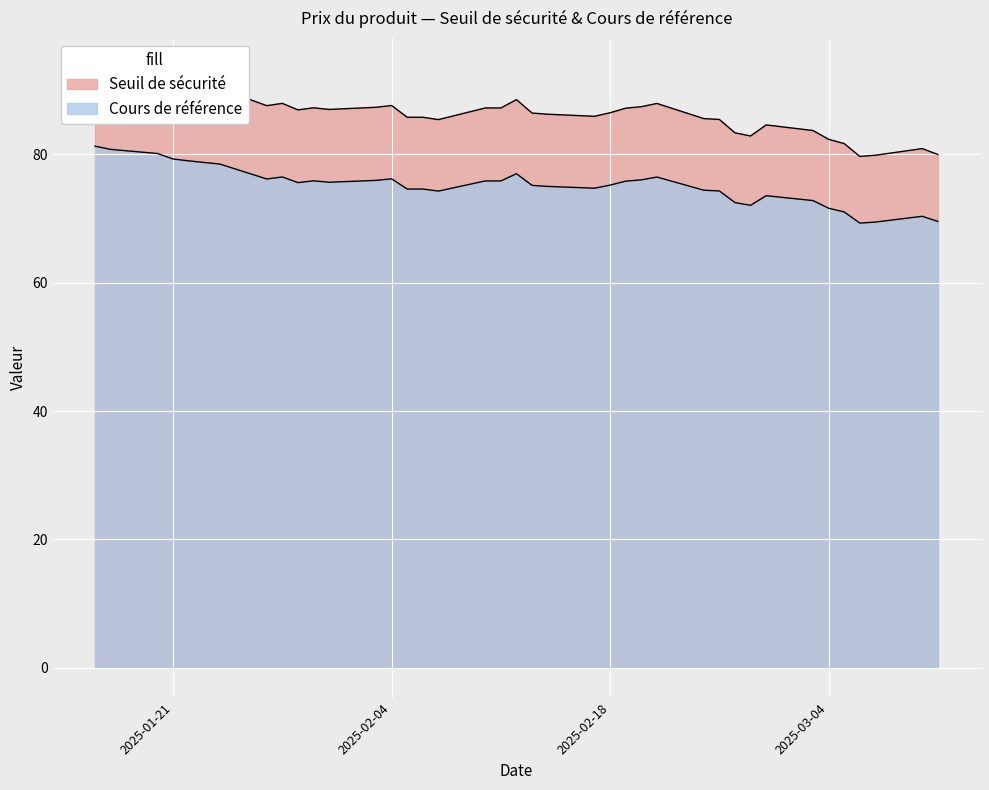

At 2025-02-06, list the series in order from smallest to largest.

Cours de référence, Seuil de sécurité